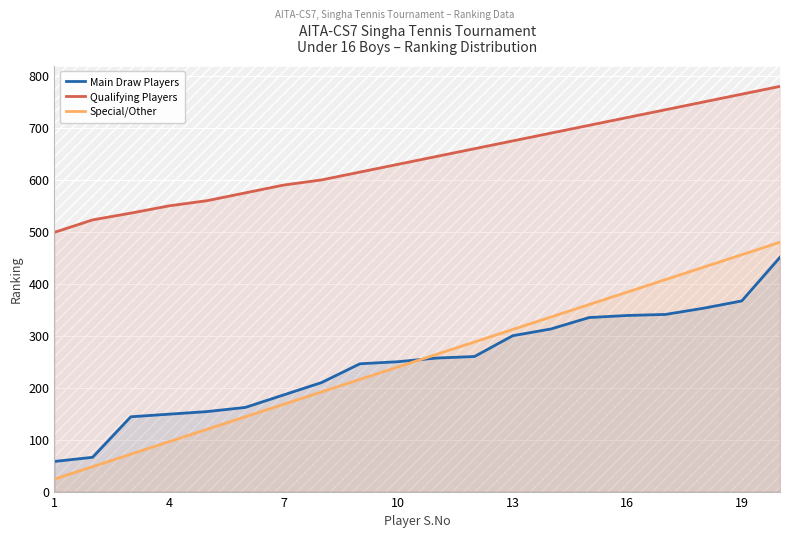

Which series has the largest range (max minus min)?

Special/Other